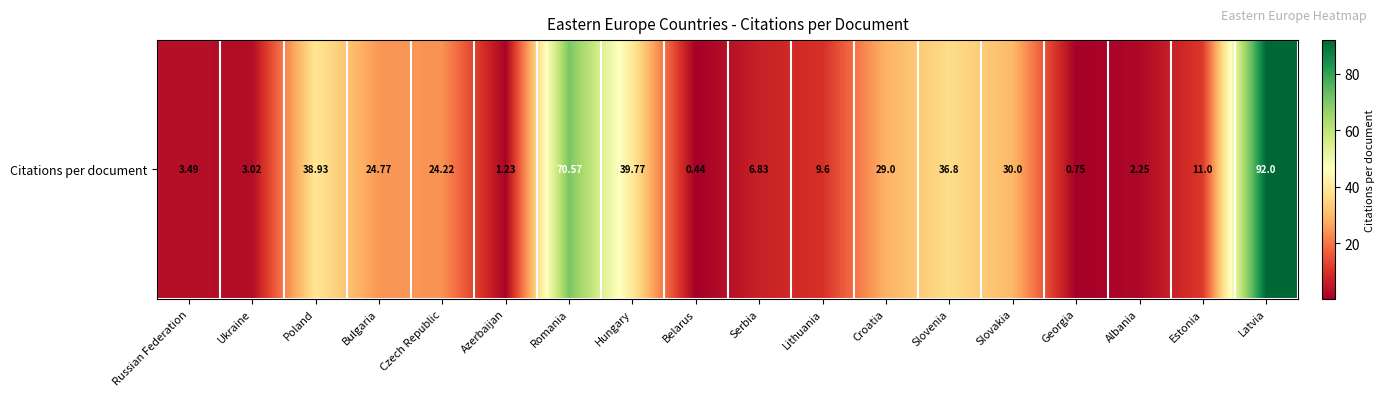

How many data points does each series have?

18